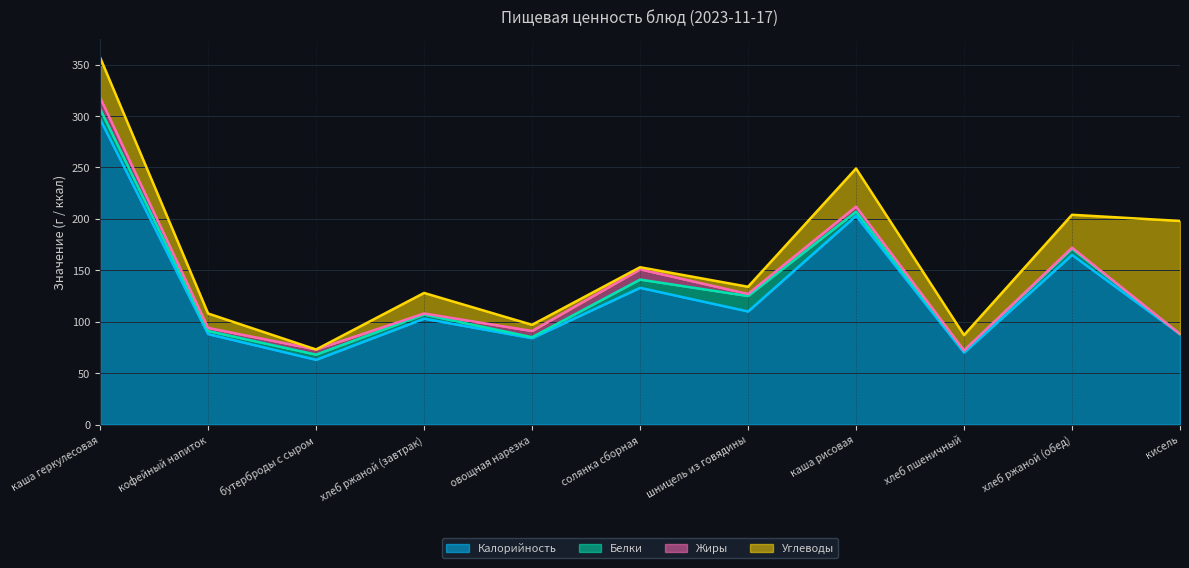

What is the total value across all series at бутерброды с сыром?

73